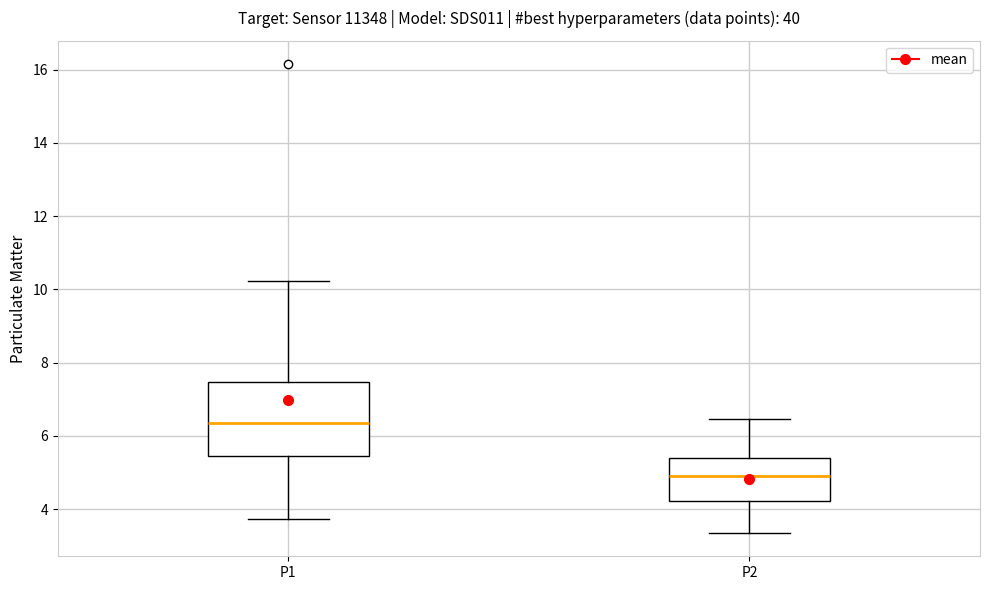

Where does the upper whisker of the box for P1 end on the y-axis? The values are not printed on the chart, so give them approximately, as read against the axis.

10.2